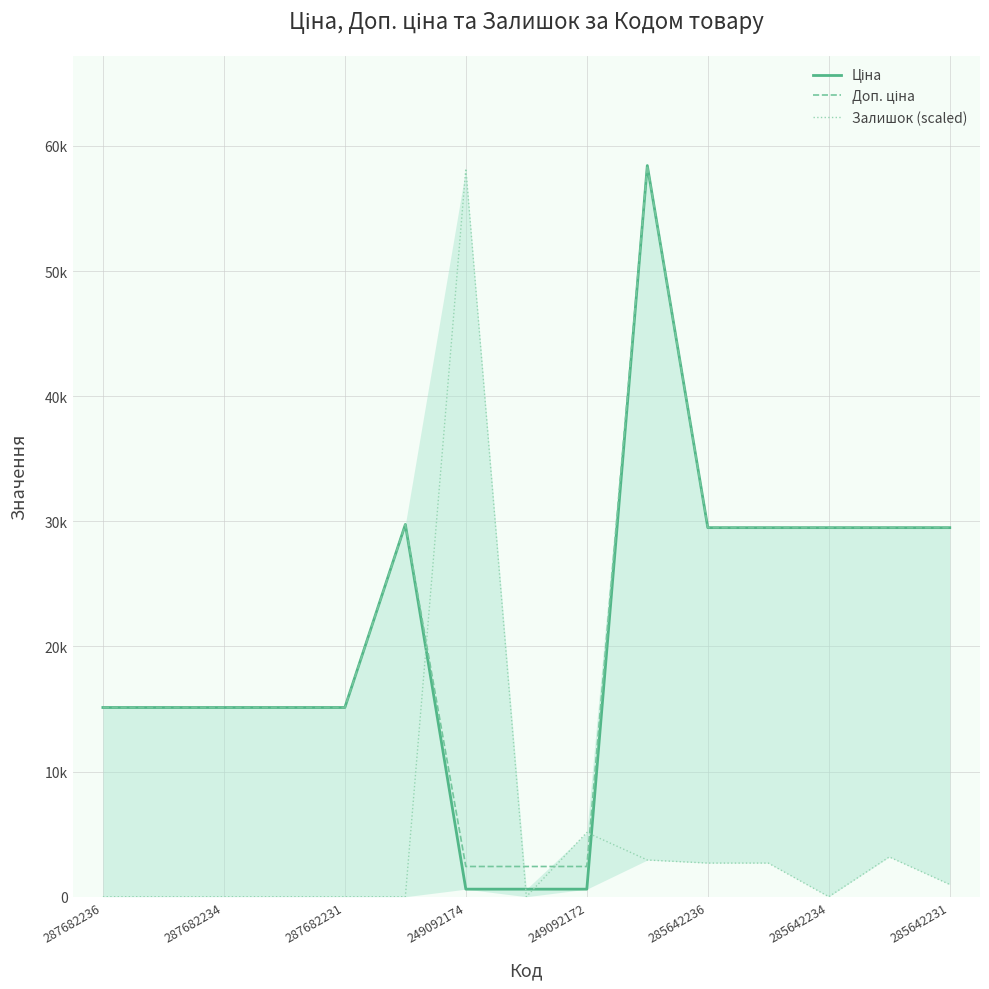

What value does the Доп. ціна series have at 285642236?

29747.2